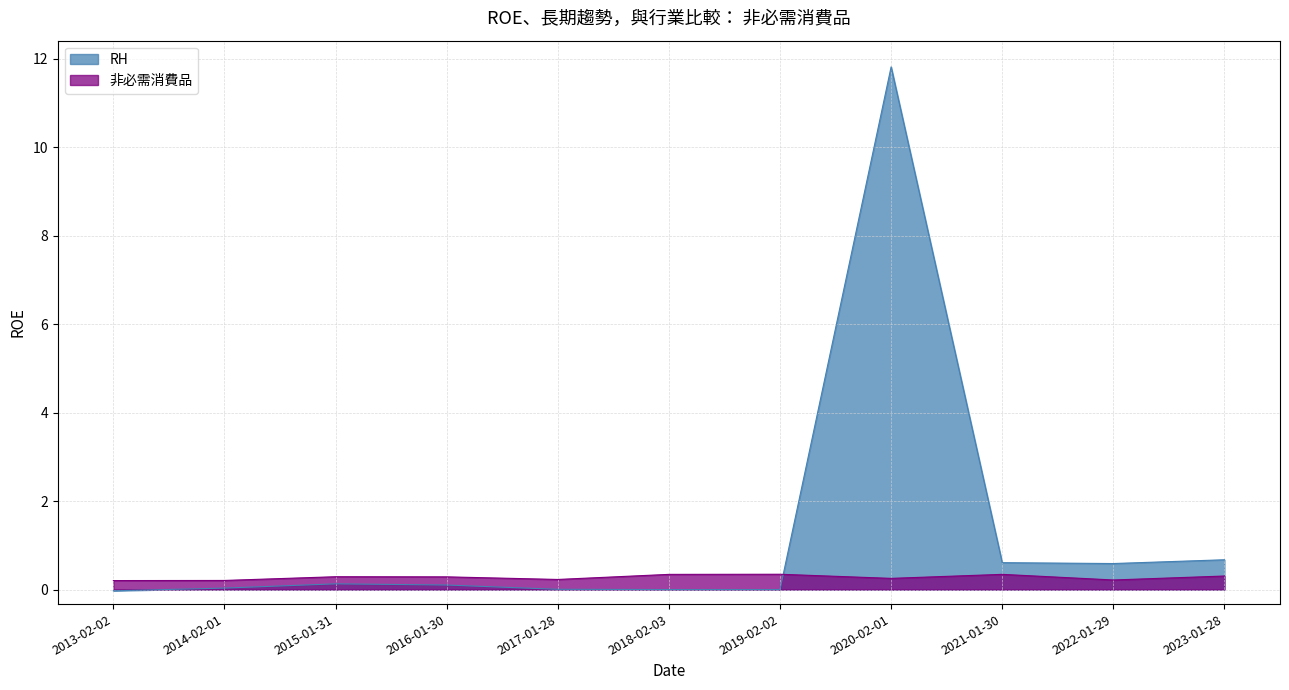

What is the difference between the highest and lowest values at 2018-02-03?

0.3